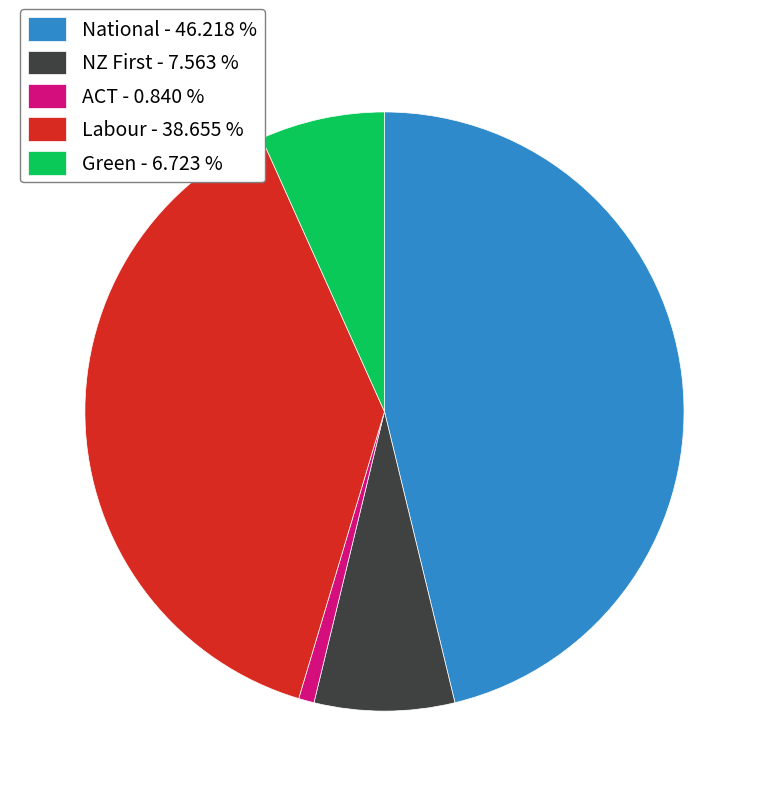

What is the ratio of the value at Labour - 38.655 % to the value at ACT - 0.840 %?

46.0